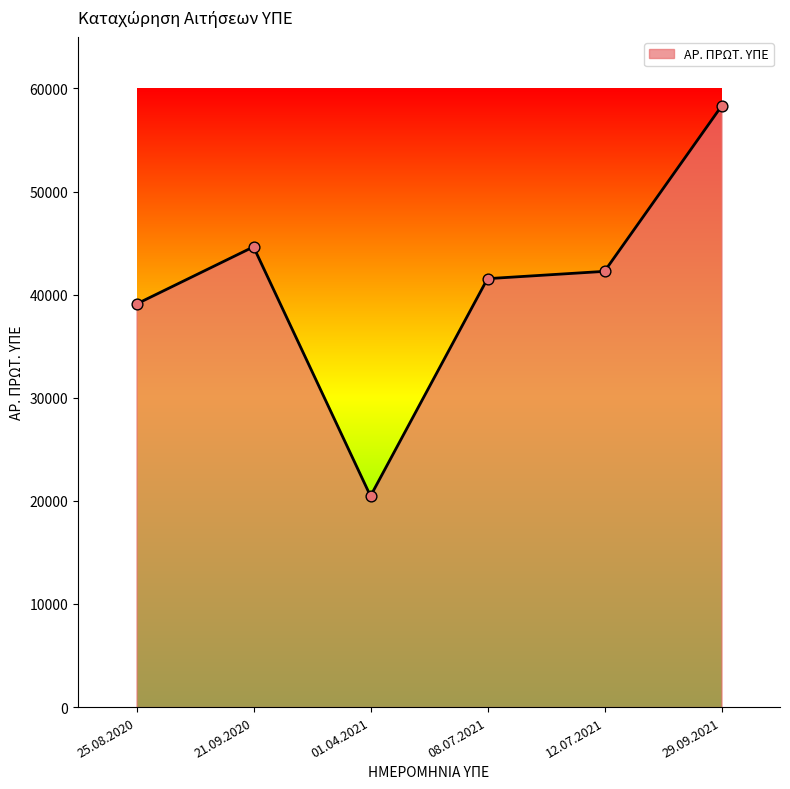

Approximately how many times larger is the value at 25.08.2020 compared to 01.04.2021?

1.9